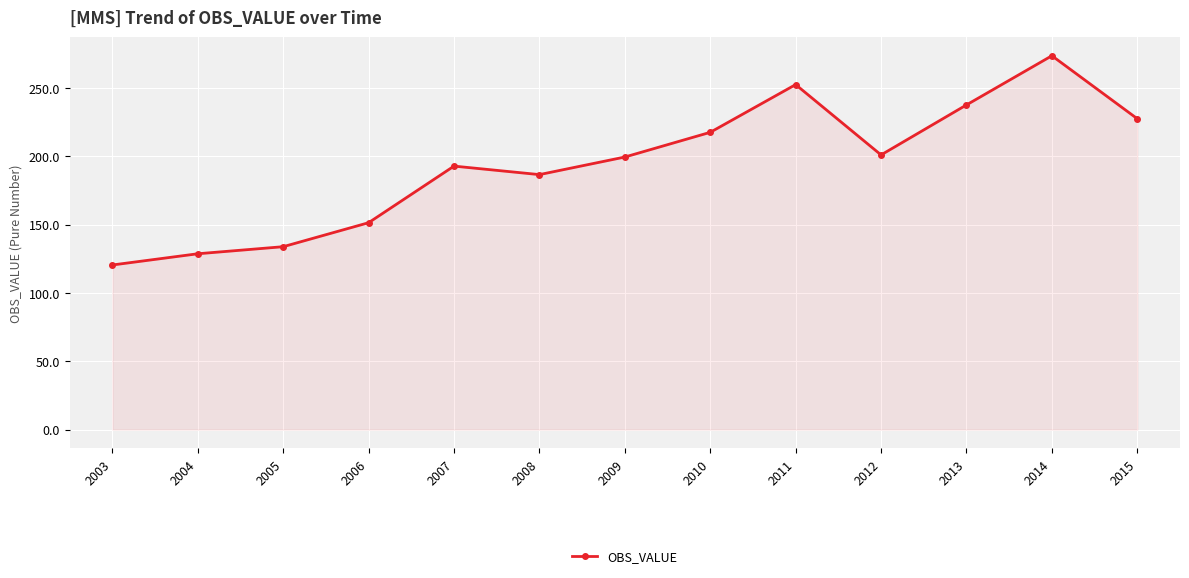

What is the approximate value at 2012?

201.0